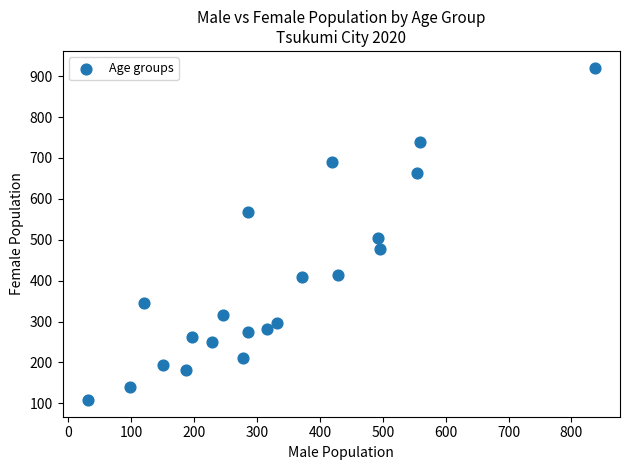

What is the range of X values (max minus min)?

806